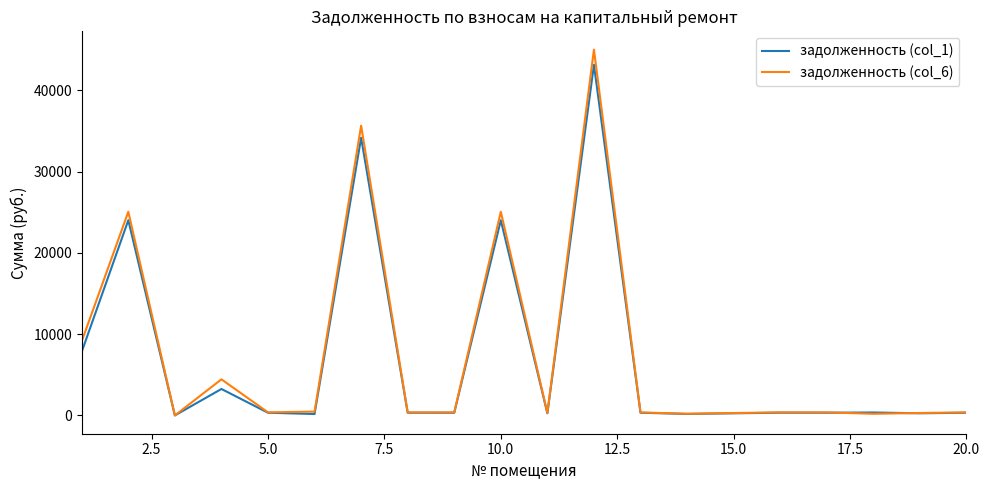

What is the highest value of the задолженность (col_6) series?

45010.8